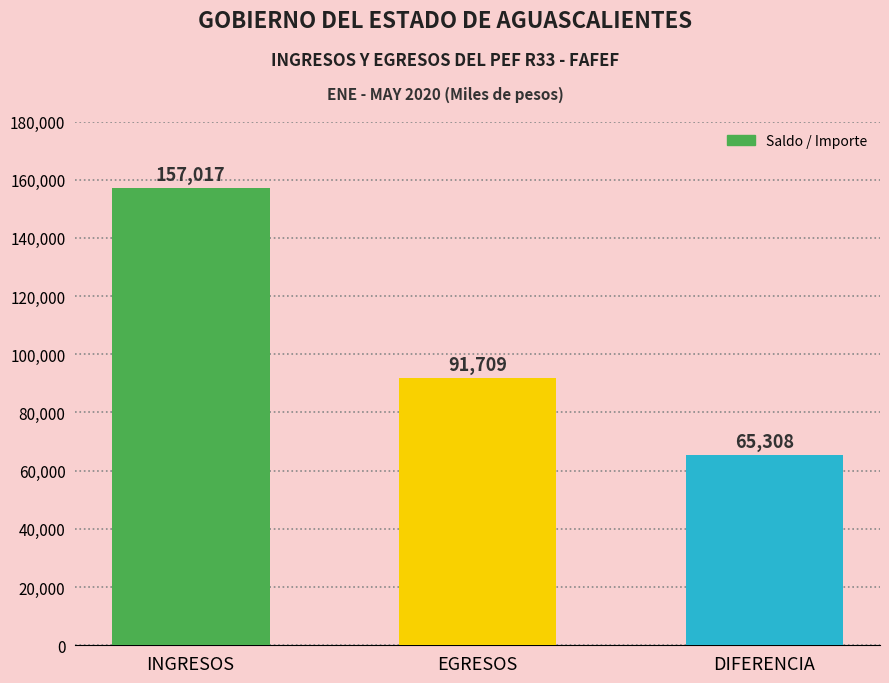

What is the change in value from INGRESOS to EGRESOS?

-65308.4